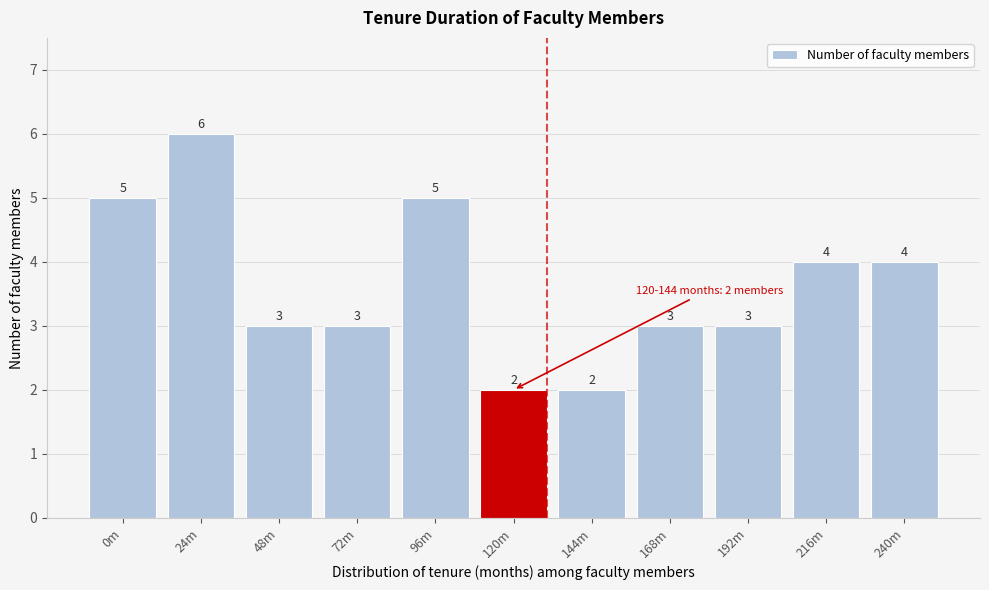

Reading right to left, extract all data points from this chart.

240m=4	216m=4	192m=3	168m=3	144m=2	120m=2	96m=5	72m=3	48m=3	24m=6	0m=5